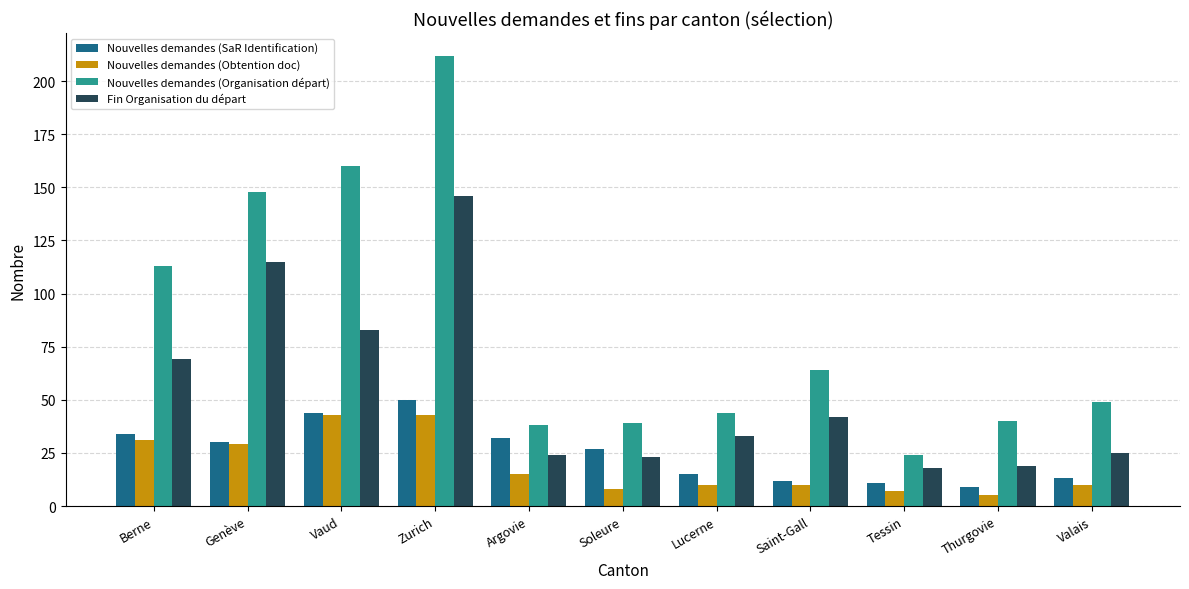

What are all the series names shown in the legend?

Nouvelles demandes (SaR Identification), Nouvelles demandes (Obtention doc), Nouvelles demandes (Organisation départ), Fin Organisation du départ